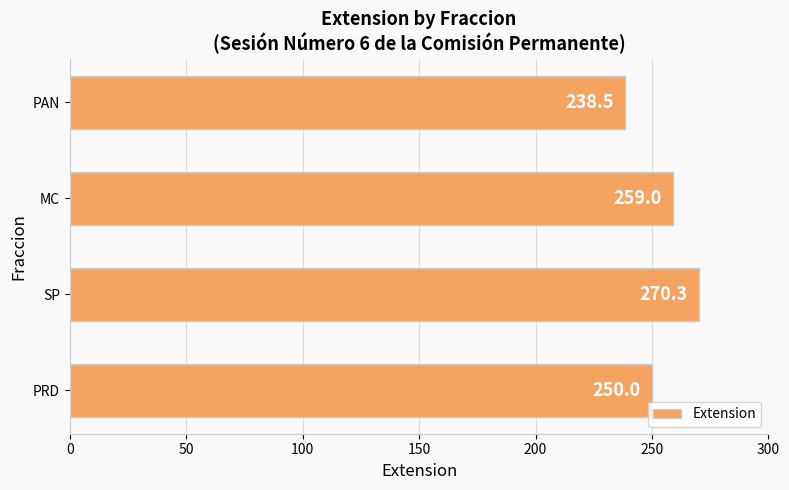

At which label is the value closest to 254?

PRD